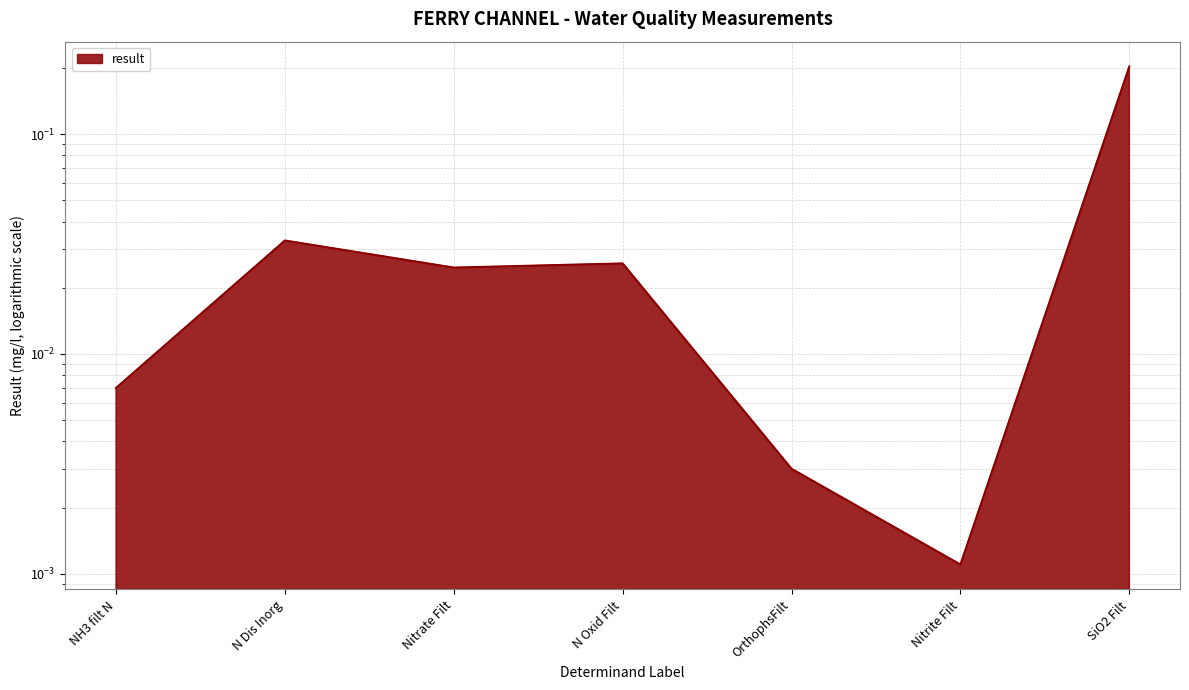

What is the value of the 7th point from the left?

0.2